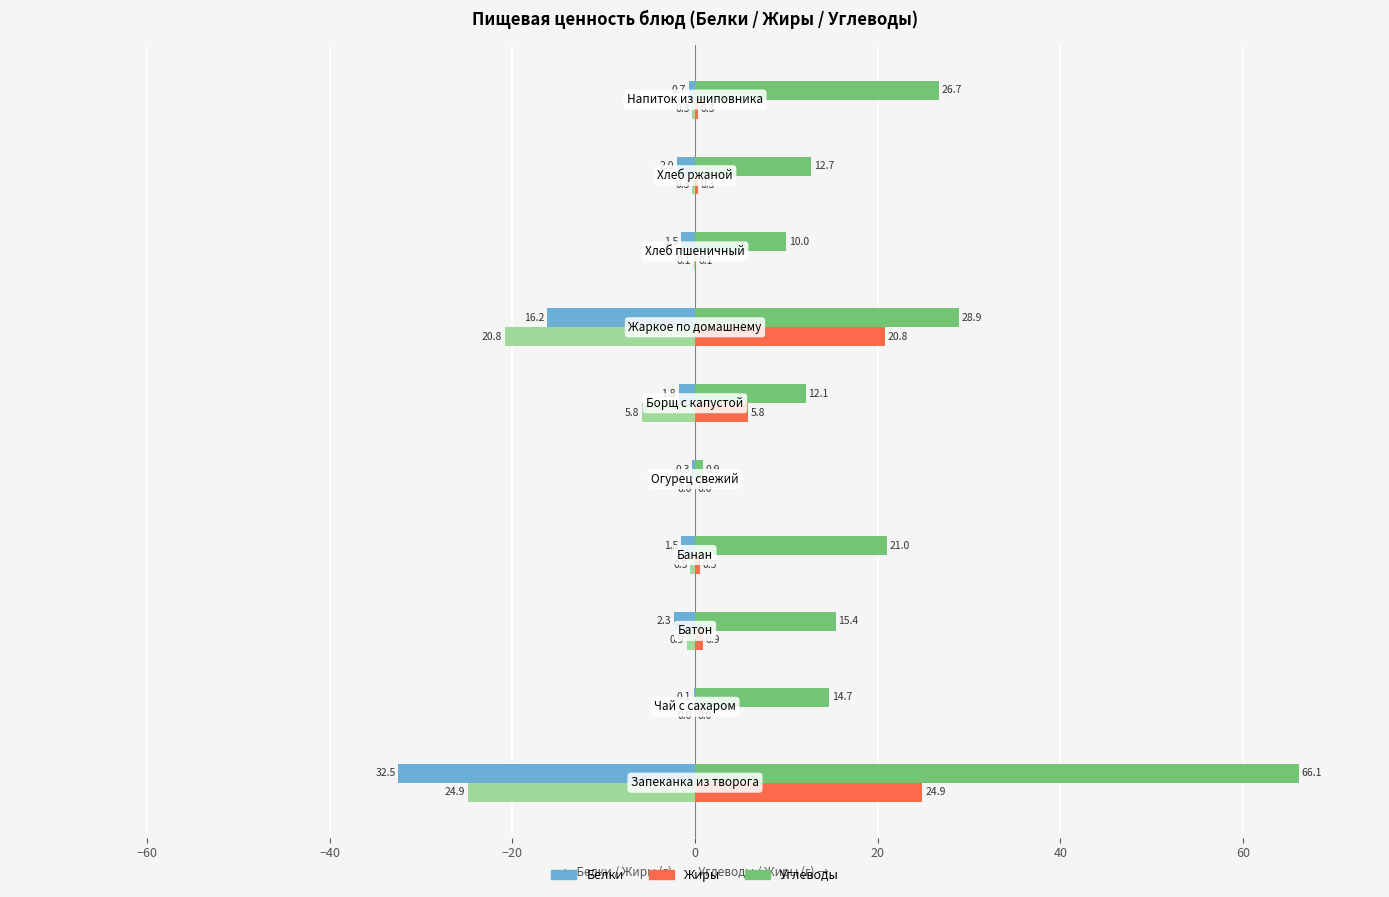

What is the maximum value shown in the chart?

66.1